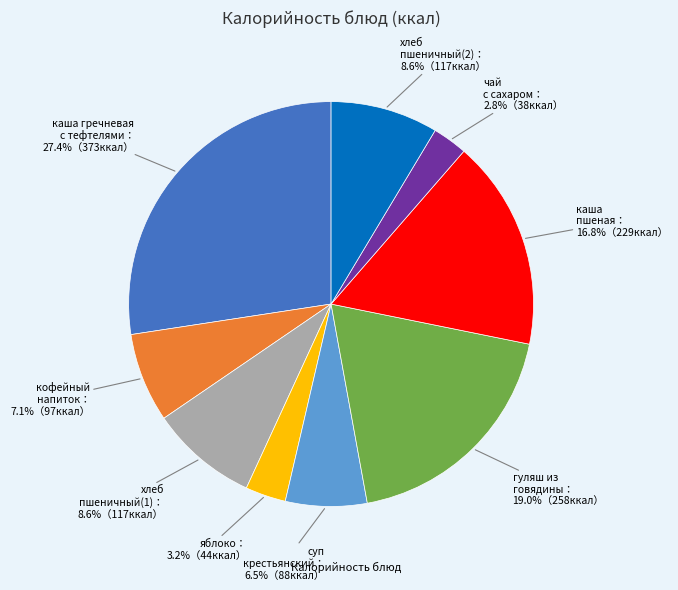

How many segments does this pie chart have?

9